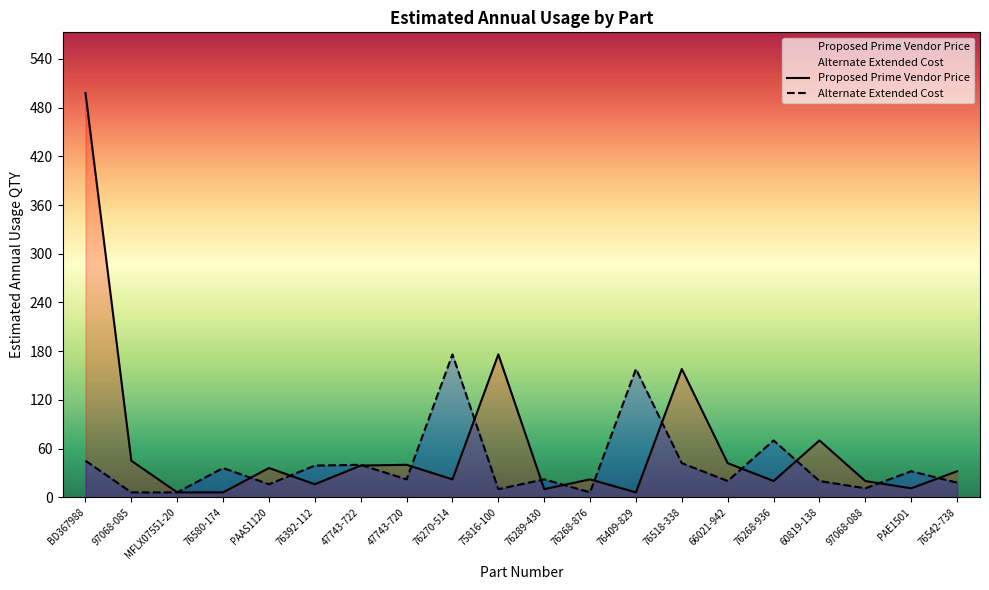

How many data points in Alternate Extended Cost are above 22?

9